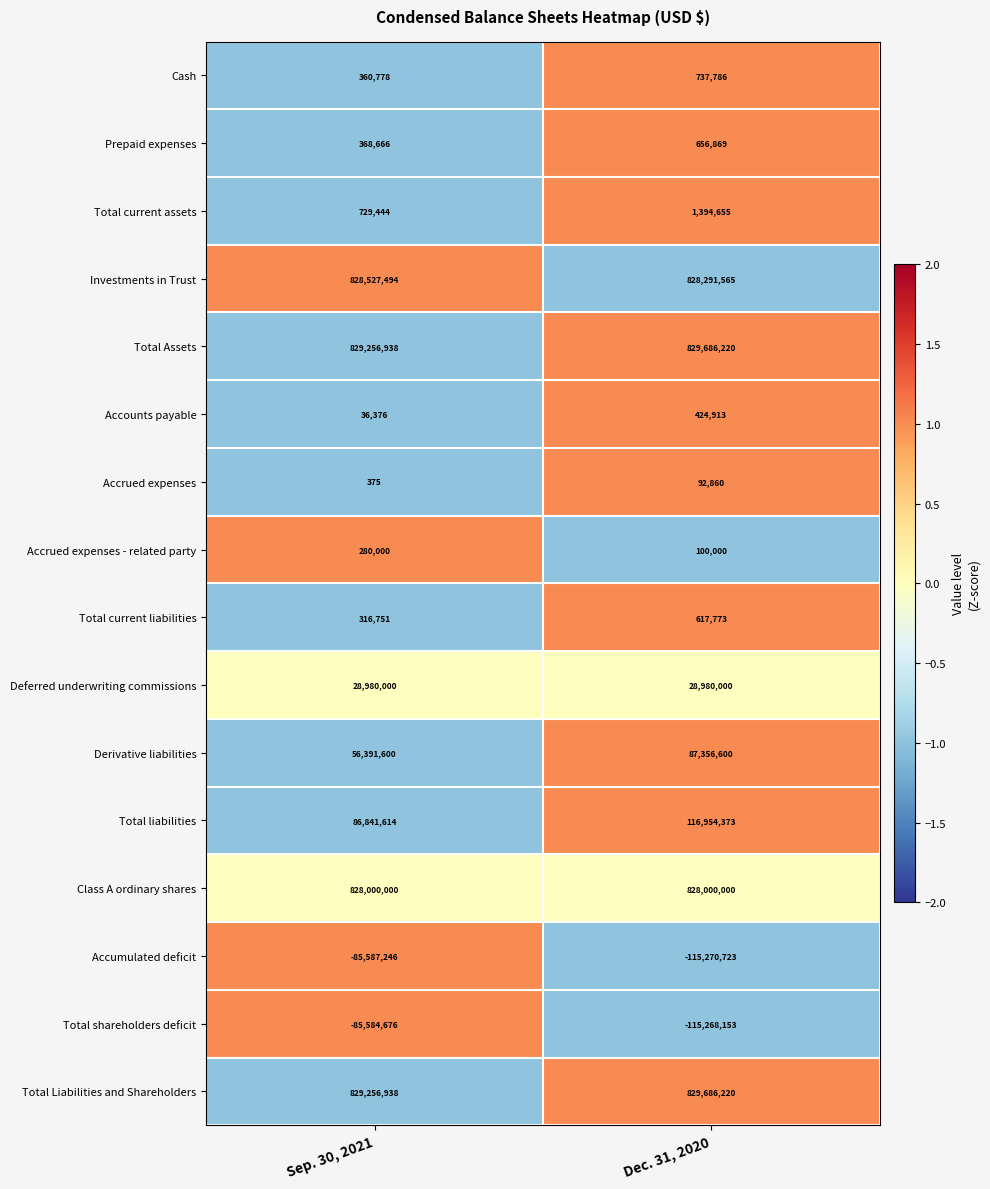

Rank the categories by Total Assets value from lowest to highest.

Sep. 30, 2021, Dec. 31, 2020